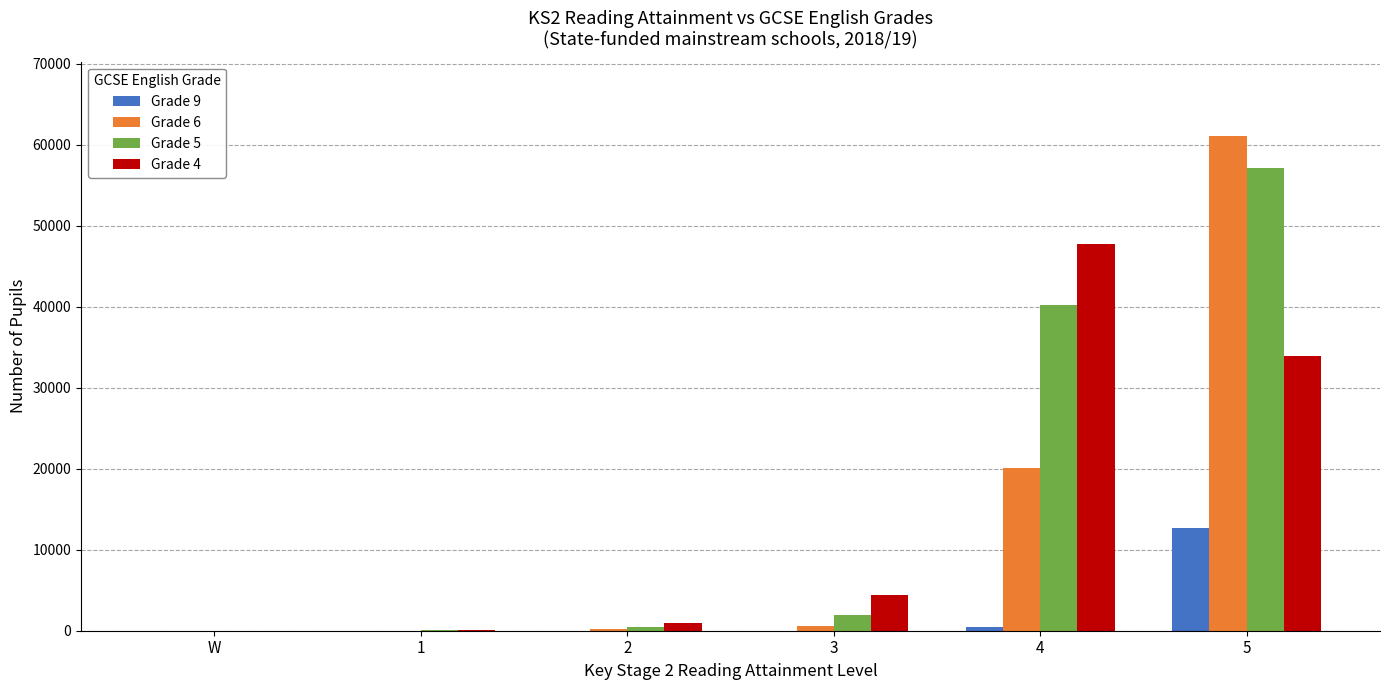

What is the sum of all Grade 5 values?

99854